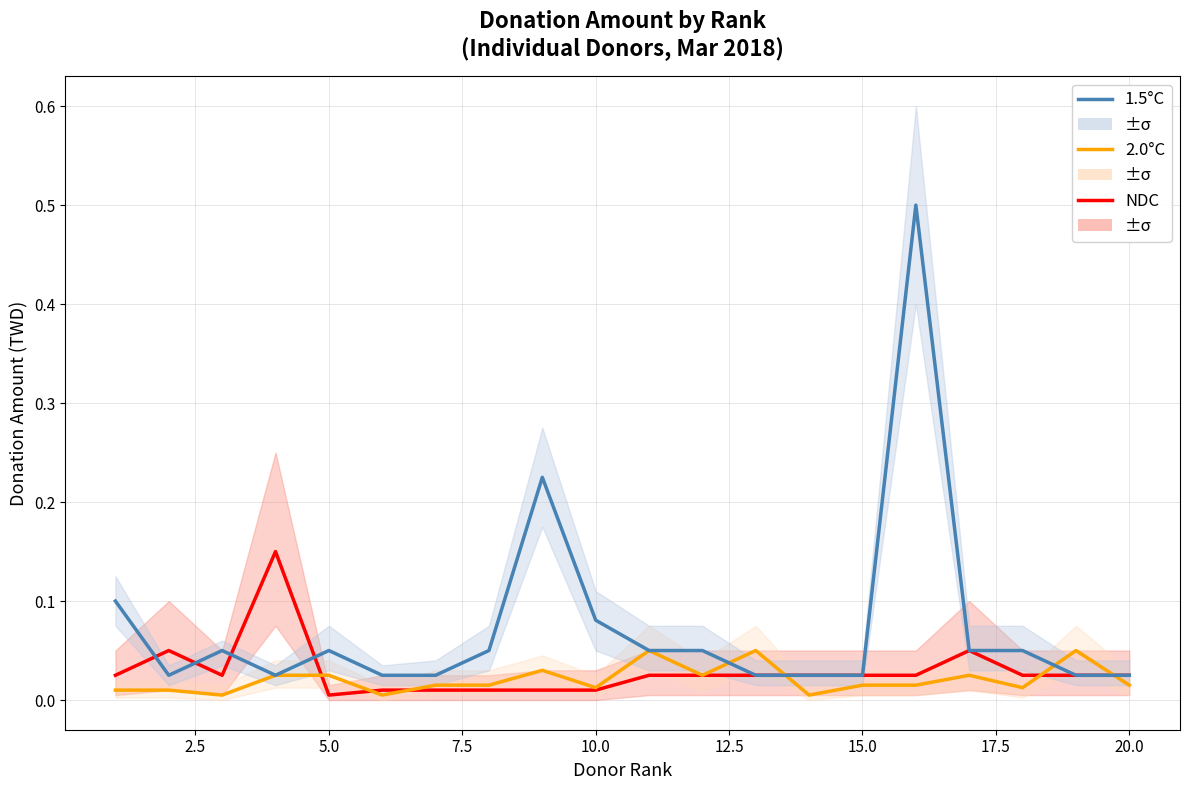

Which series changed the most between 5.0 and 20.0?

1.5°C